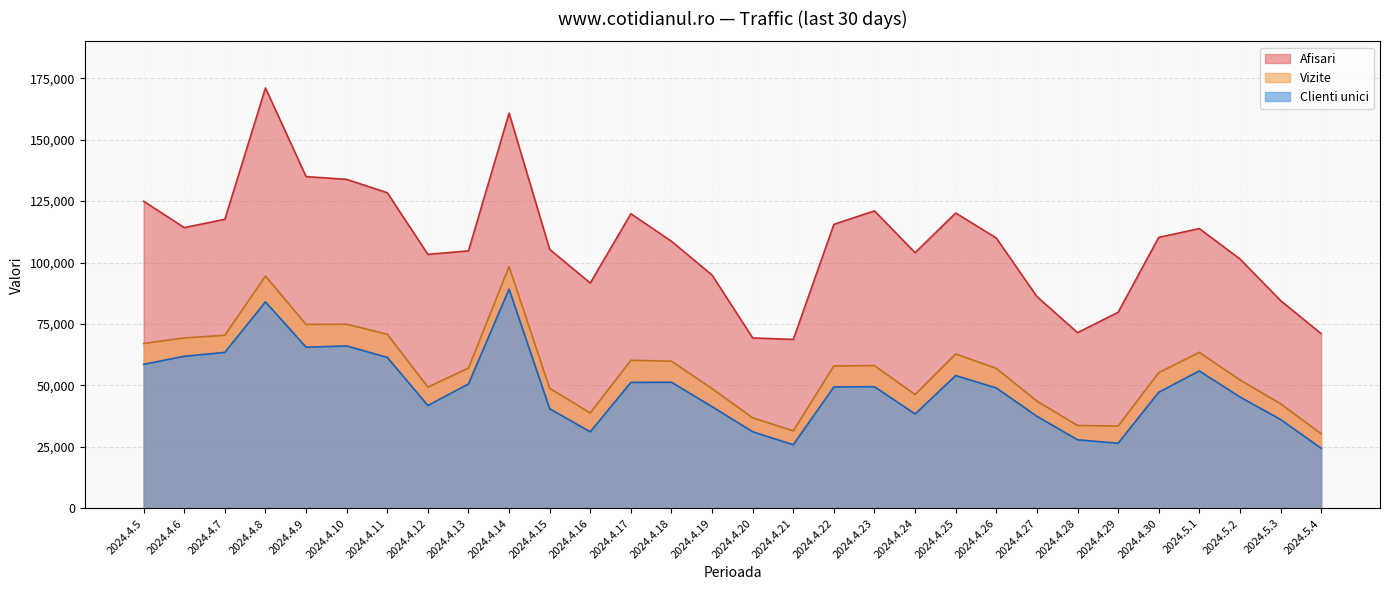

The value of Vizite at 2024.4.27 is 43643. True or false?

True